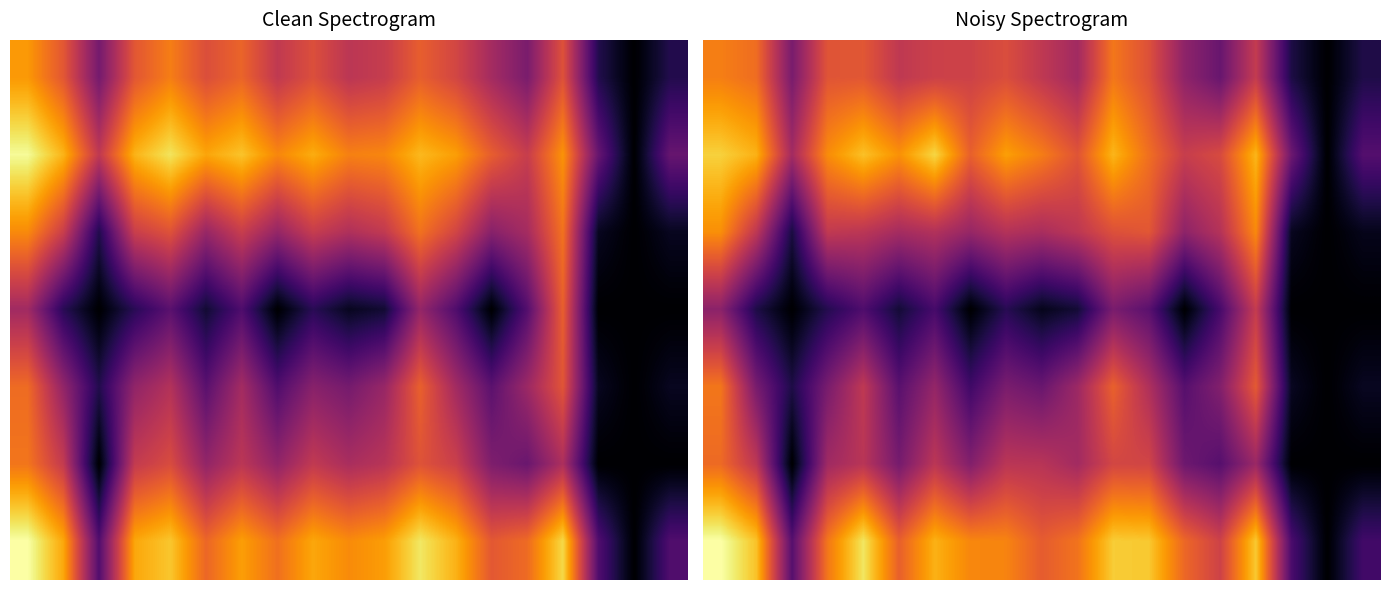

At how many categories does at least one series exceed 12?

1